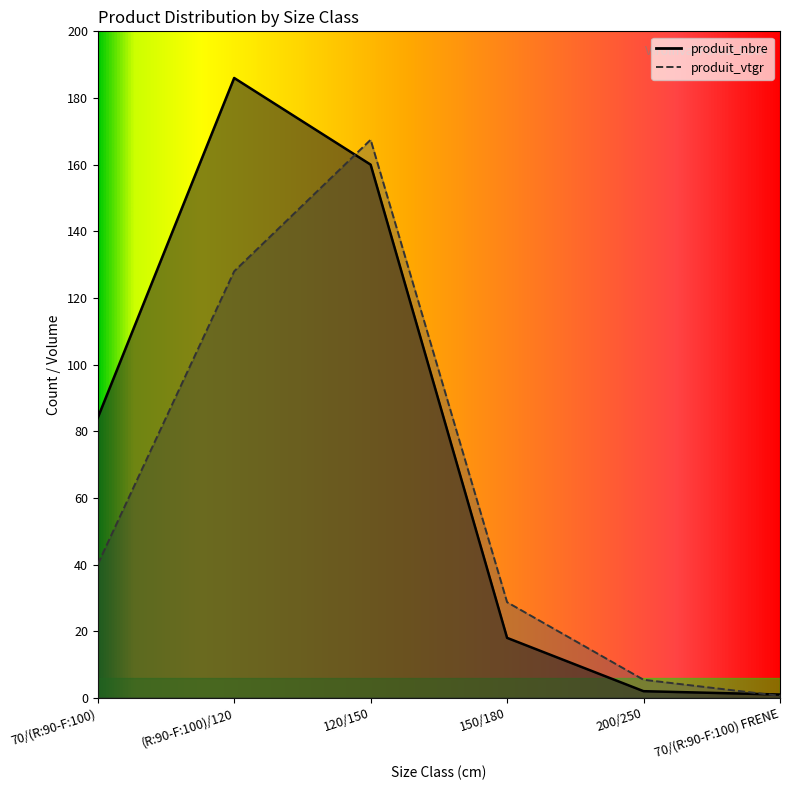

What are all the series names shown in the legend?

produit_nbre, produit_vtgr